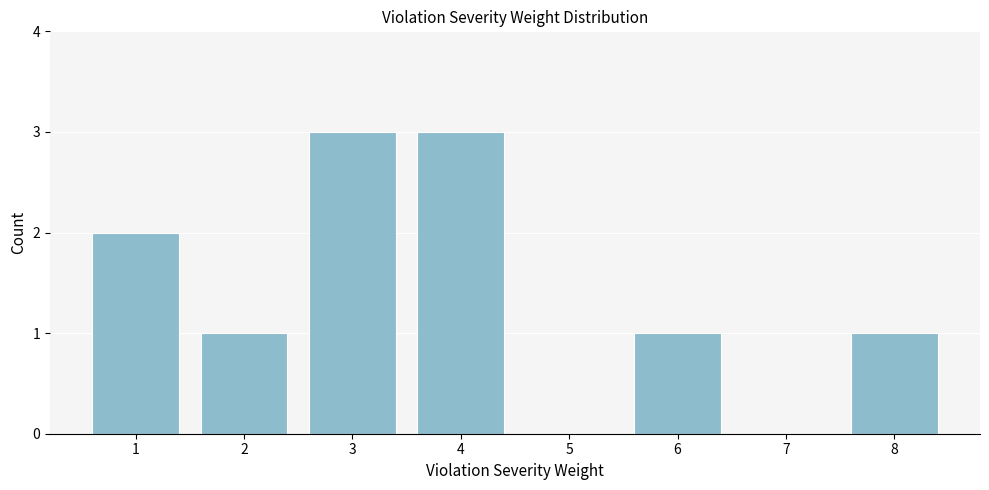

Reading right to left, list all the values displayed in this chart.

8=1	7=0	6=1	5=0	4=3	3=3	2=1	1=2